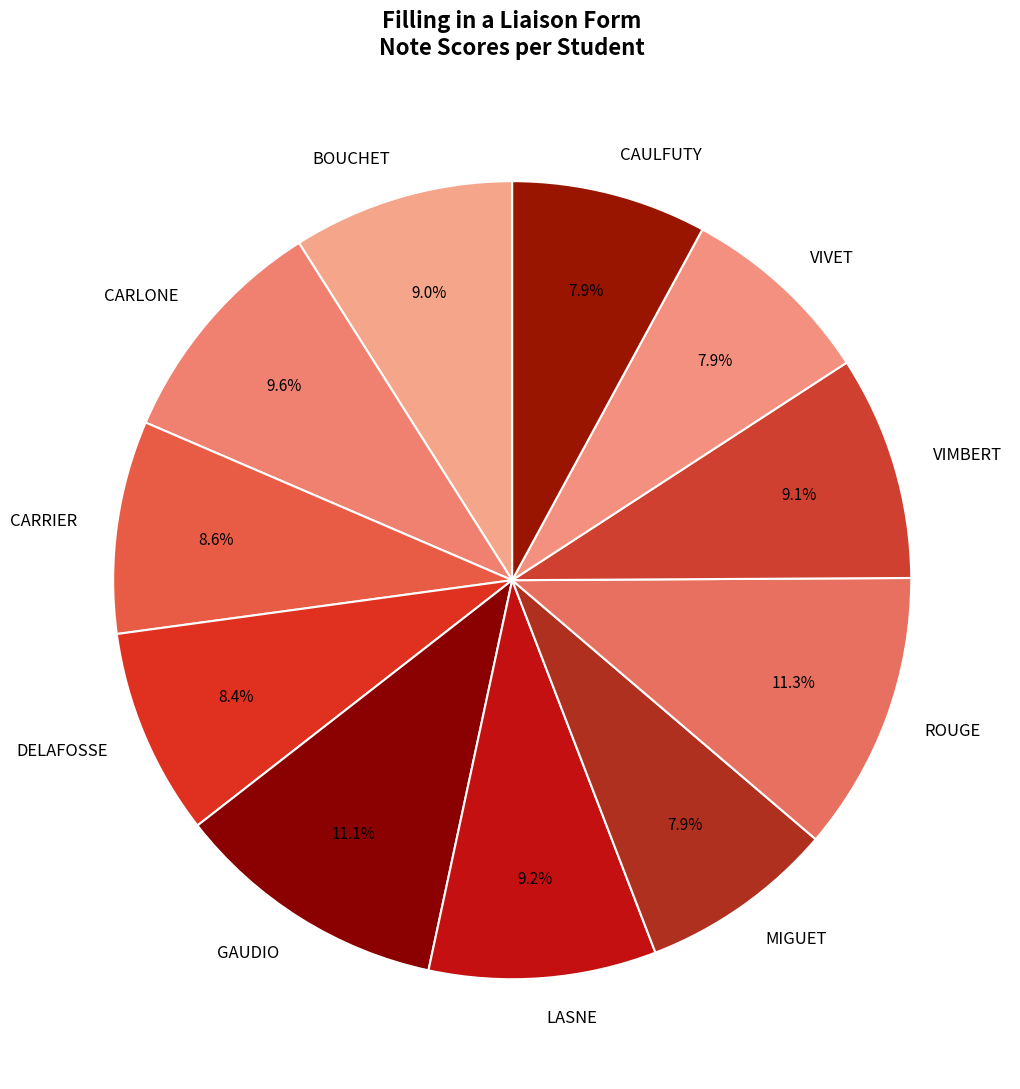

Between ROUGE and MIGUET, which is larger?

ROUGE